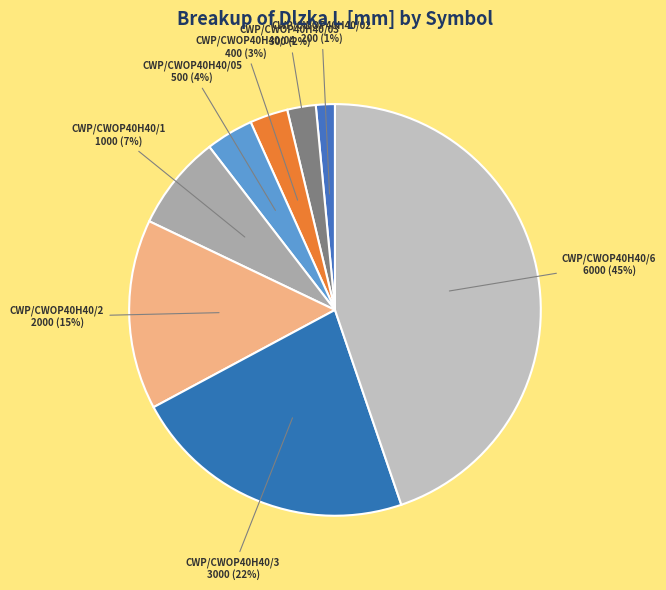

What is the smallest slice in the pie chart?

CWP/CWOP40H40/02